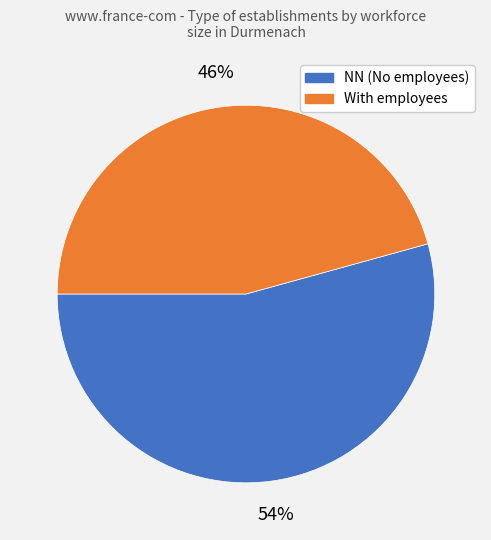

To the nearest percent, what is the average slice percentage?

50%